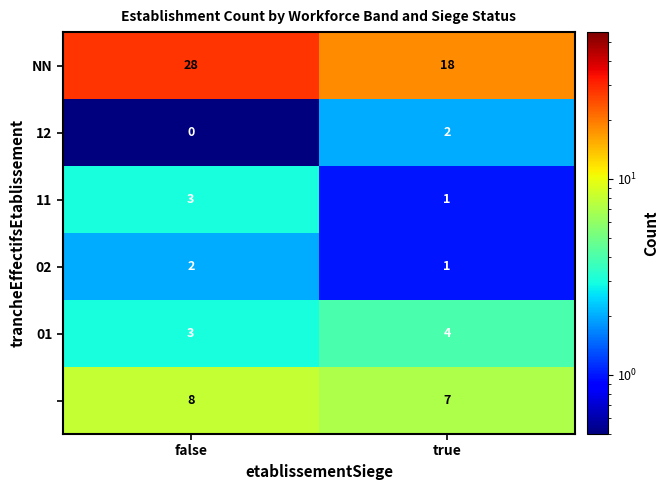

What is the greatest value displayed?

28